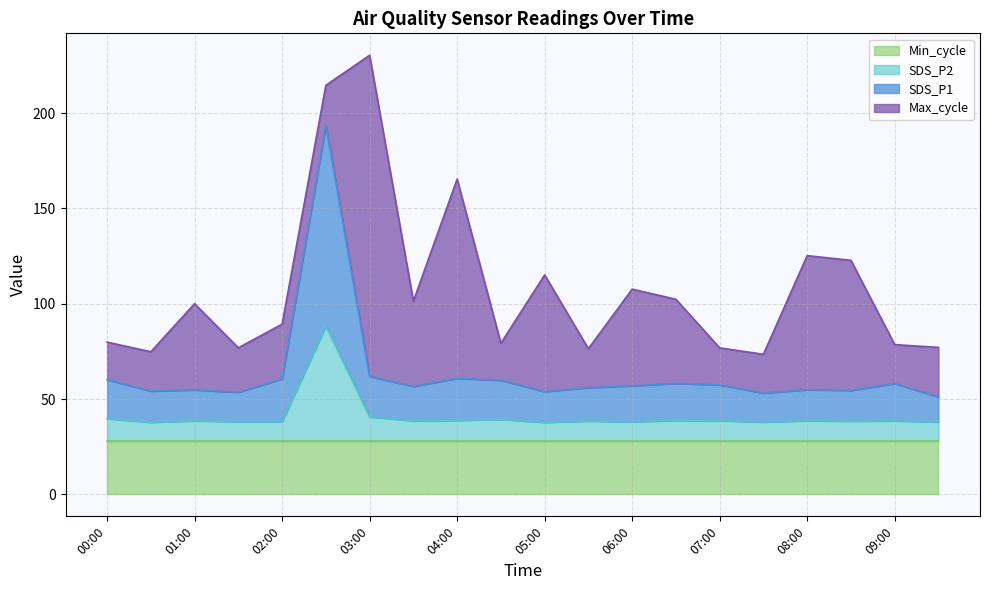

What are all the series names shown in the legend?

Min_cycle, SDS_P2, SDS_P1, Max_cycle